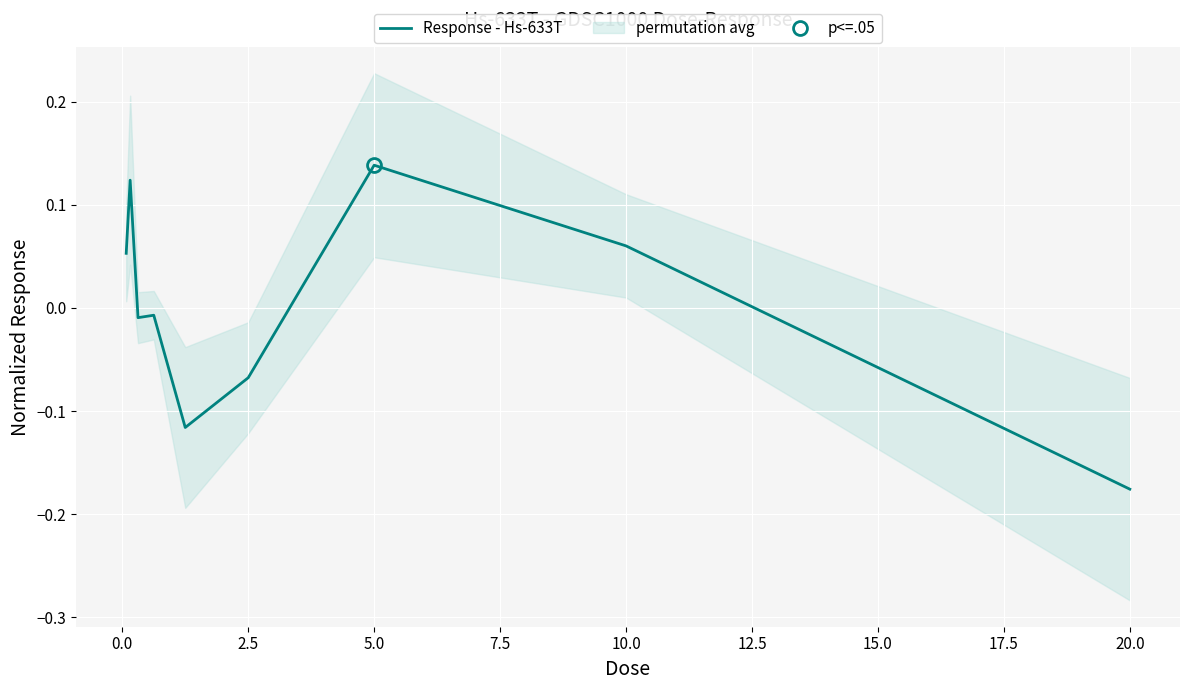

Which category has the highest value in the Response - Hs-633T series?

5.0